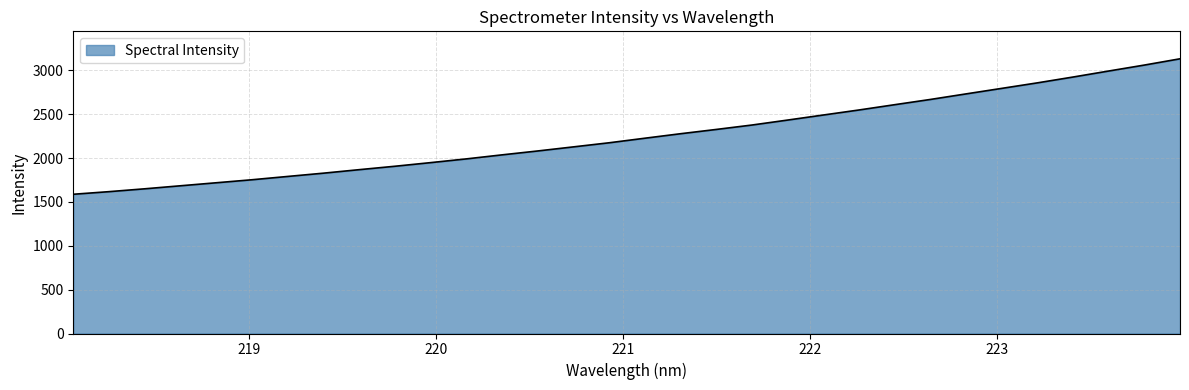

How many lines are shown in the chart?

1